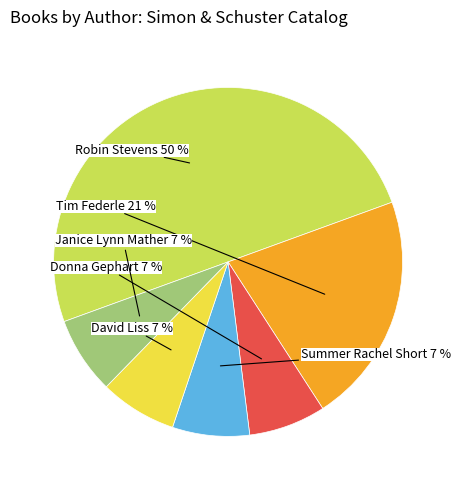

Combined, do Janice Lynn Mather and Summer Rachel Short account for over 50%?

No